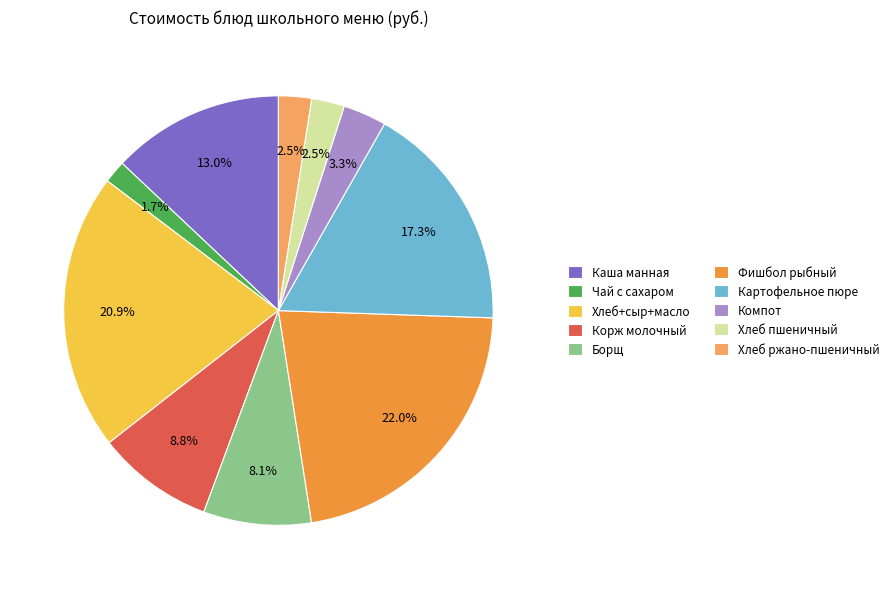

What portion of the pie excludes Каша манная?

87.0%